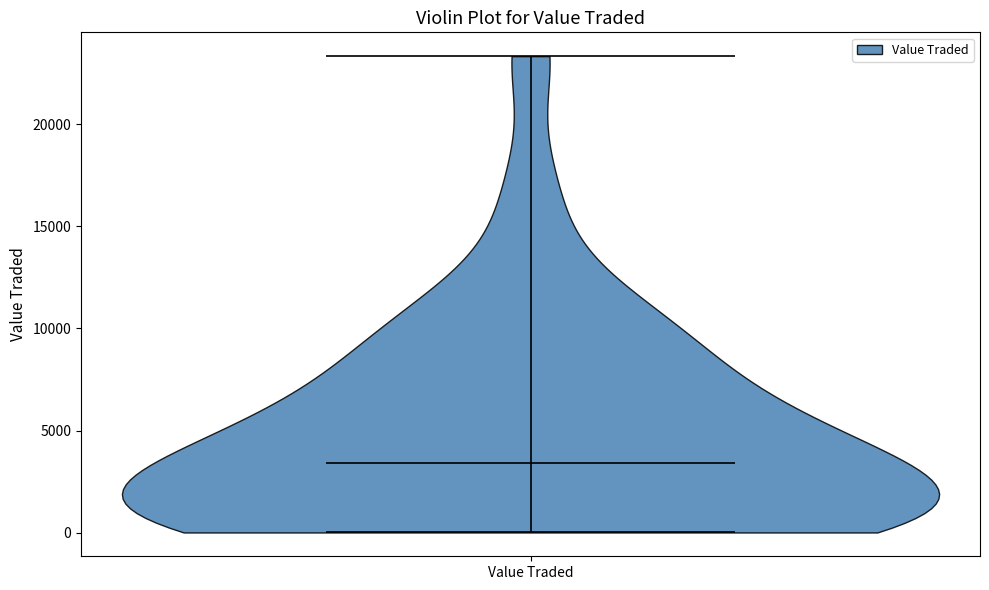

What is the highest point the violin for Value Traded reaches on the y-axis? The values are not printed on the chart, so give them approximately, as read against the axis.

23500